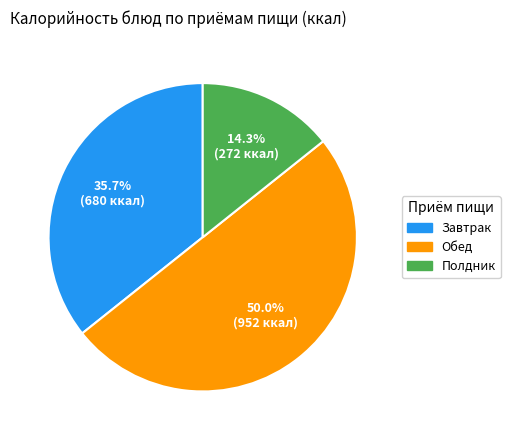

How many slices are in this pie chart?

3